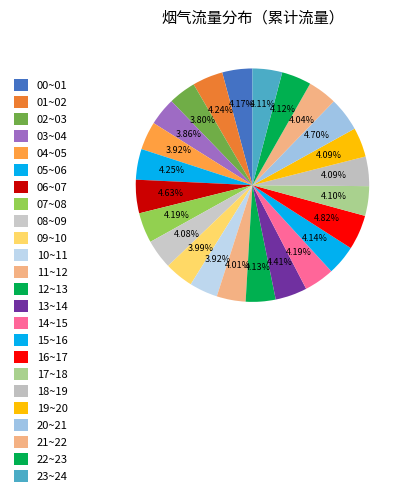

To the nearest percent, what portion does 04~05 represent?

4%